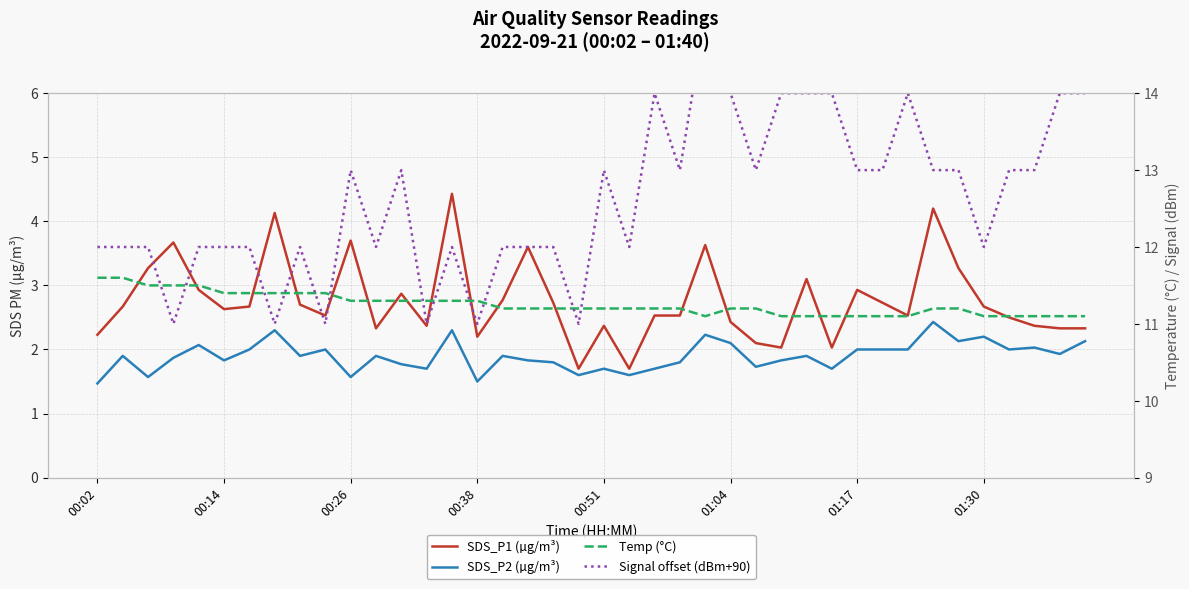

Does the chart have visible grid lines?

Yes